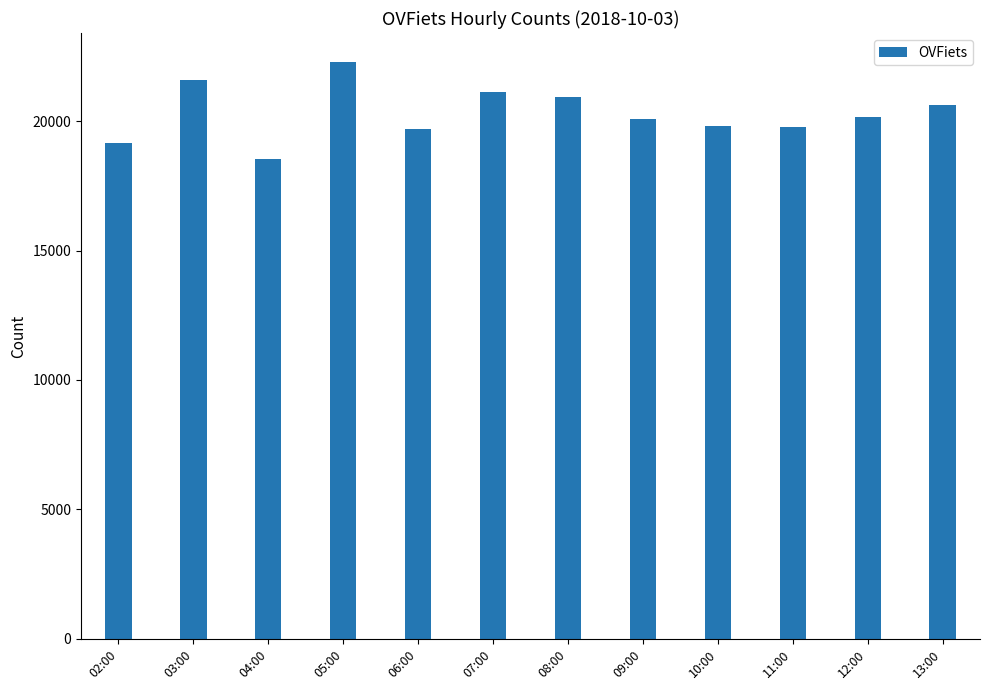

What is the value of the 12th bar from the left?

20604